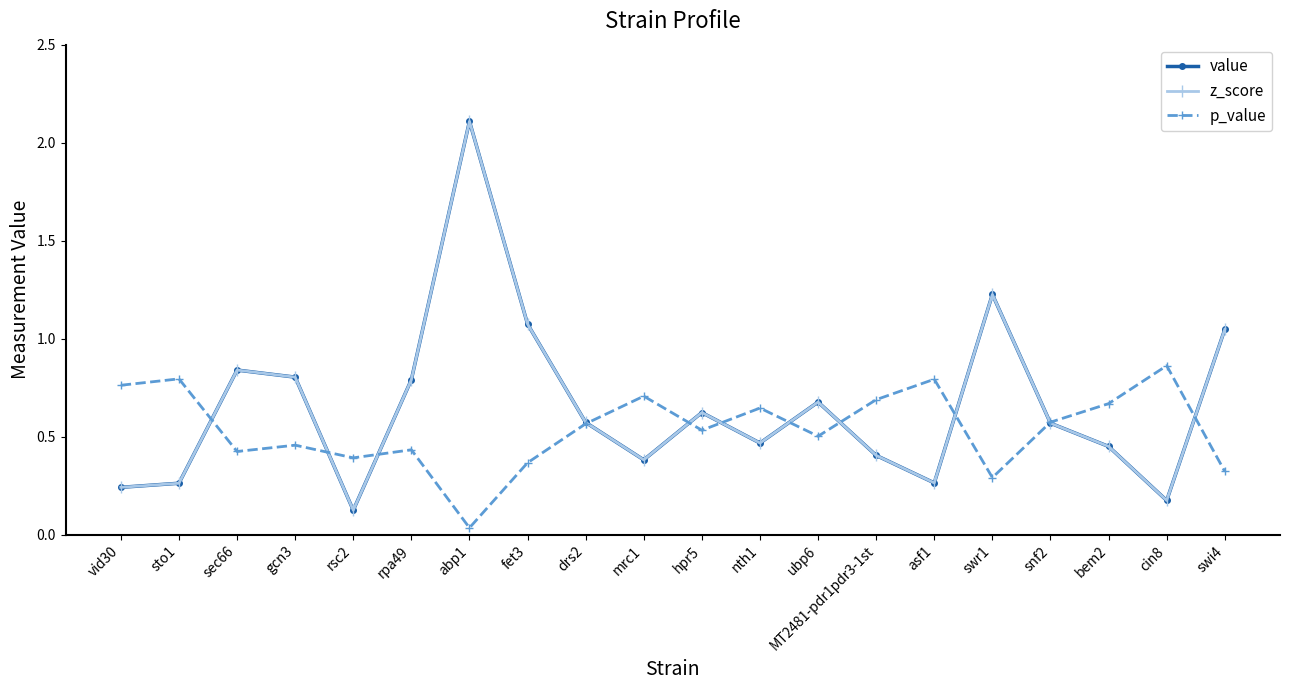

Which category has the lowest value in the value series?

rsc2